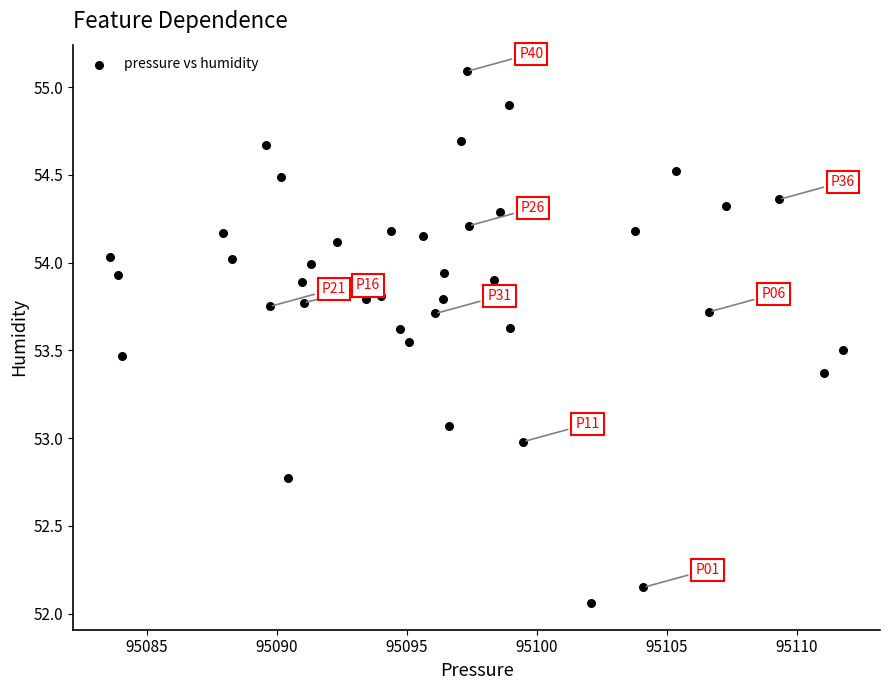

What is the range of Y values (max minus min)?

3.0